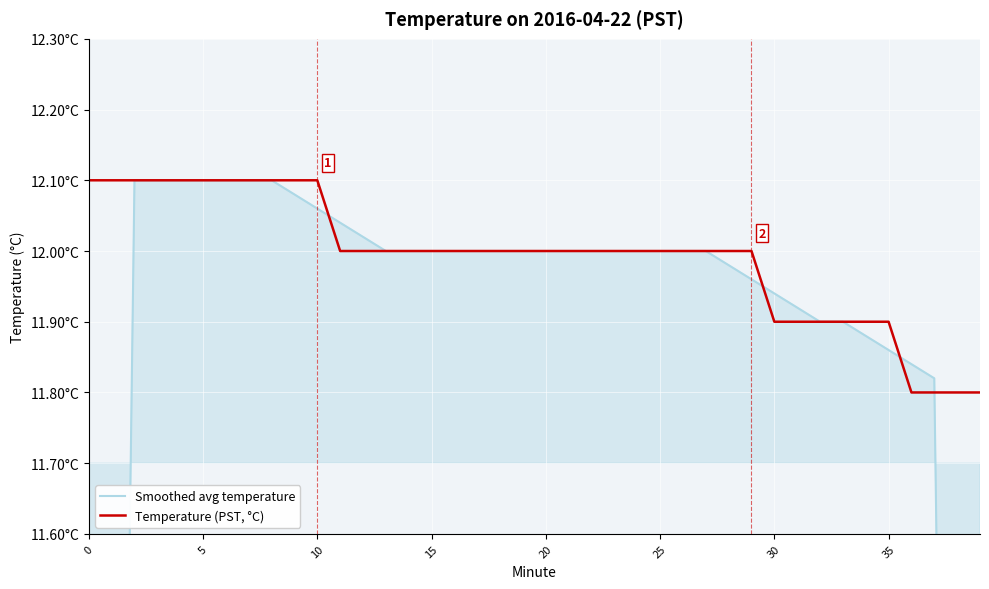

Rank the series by their maximum value, from highest to lowest.

Smoothed avg temperature, Temperature (PST, °C)